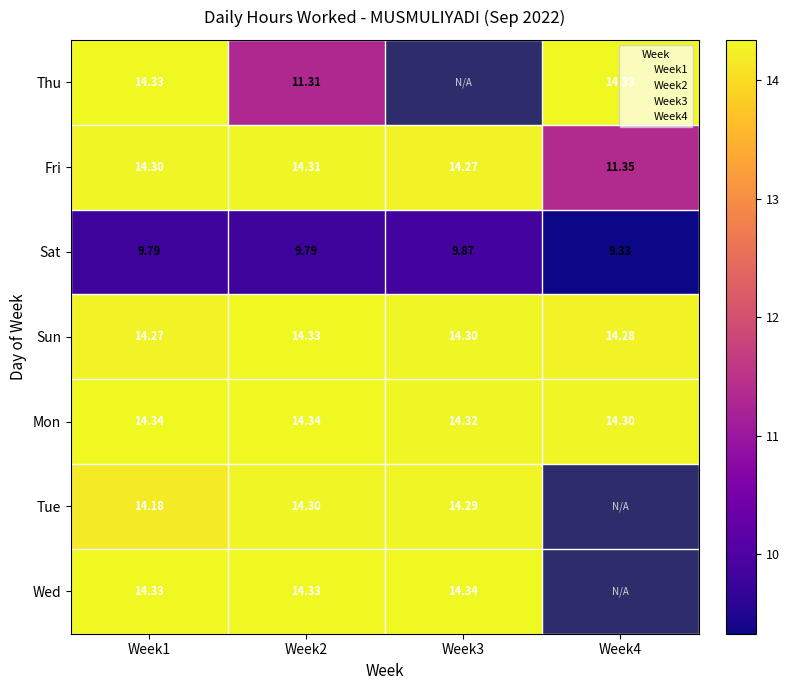

What is the total value across all series at Sat?

38.8